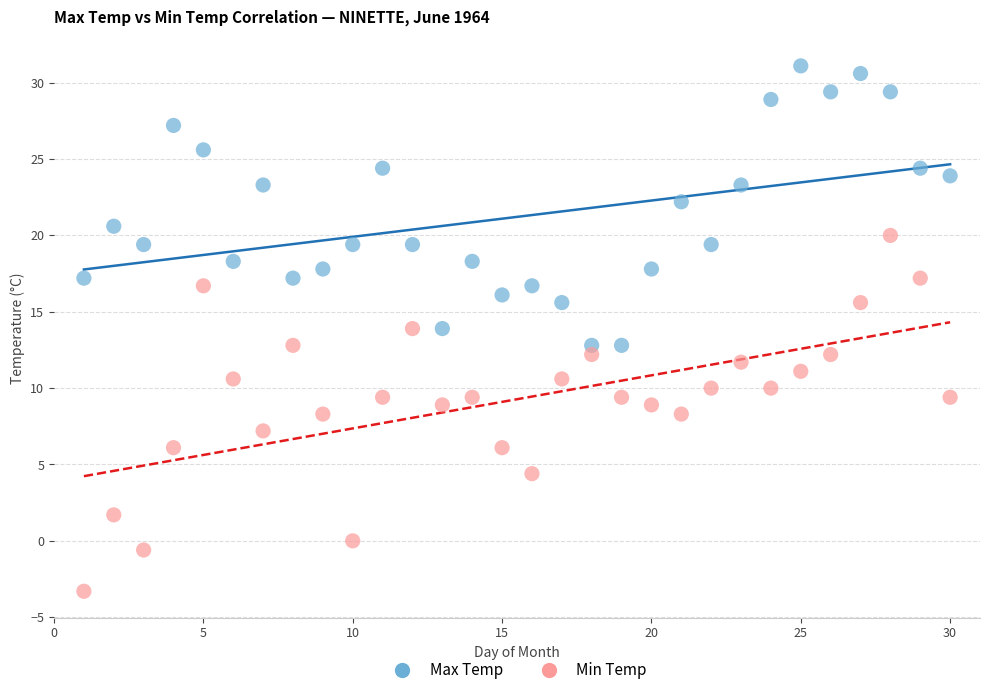

Which series contains the highest Y value?

Max Temp